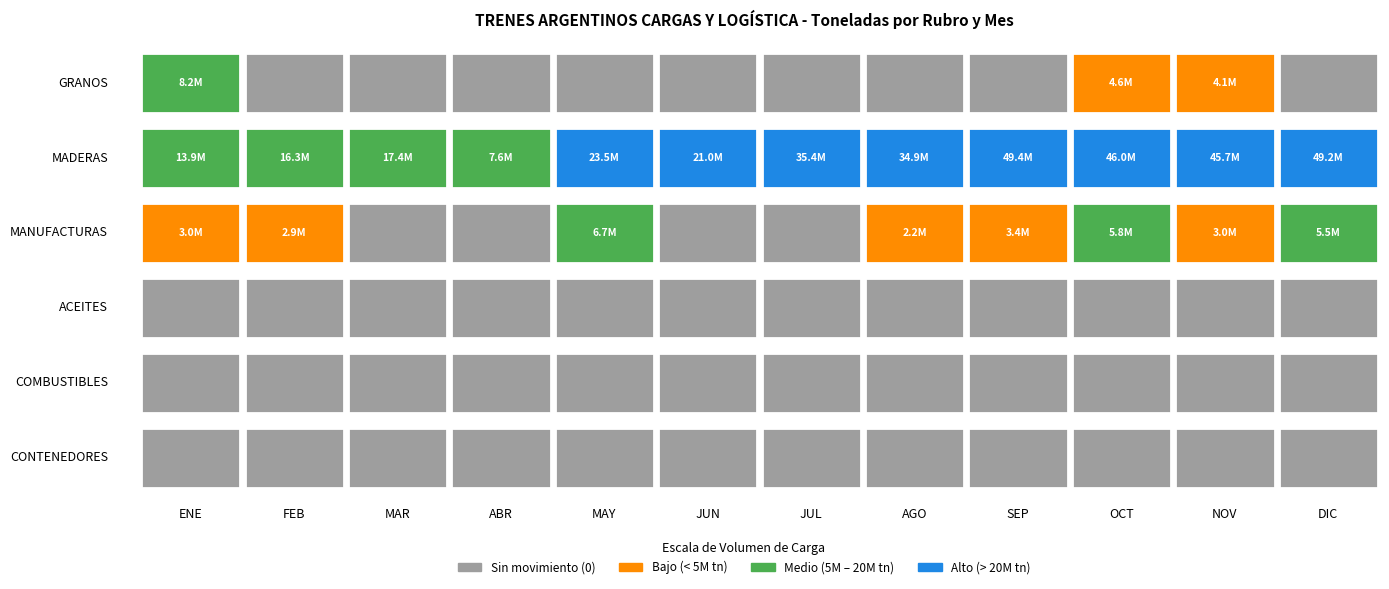

How many series are shown in this chart?

6